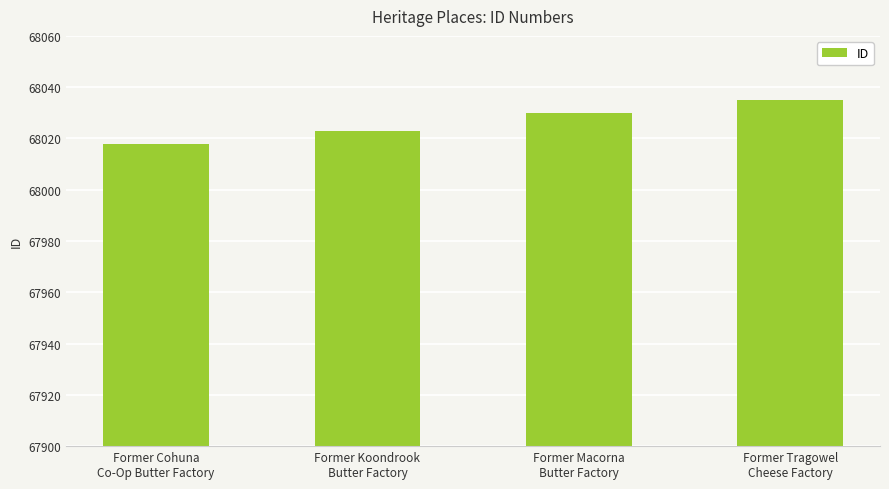

Read the value at Former Cohuna
Co-Op Butter Factory.

68018